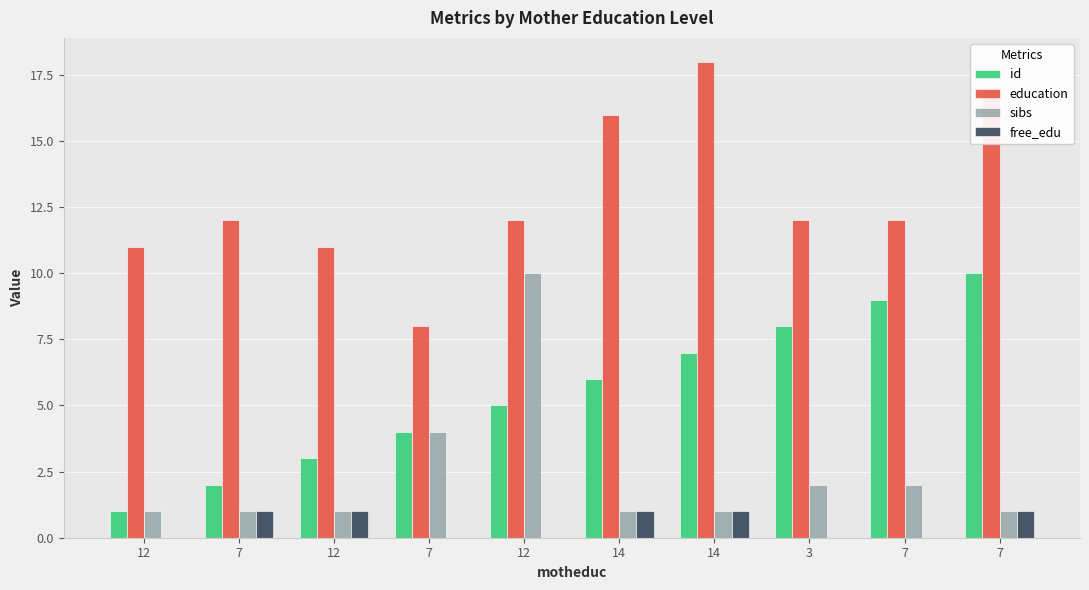

What are all the series names shown in the legend?

id, education, sibs, free_edu